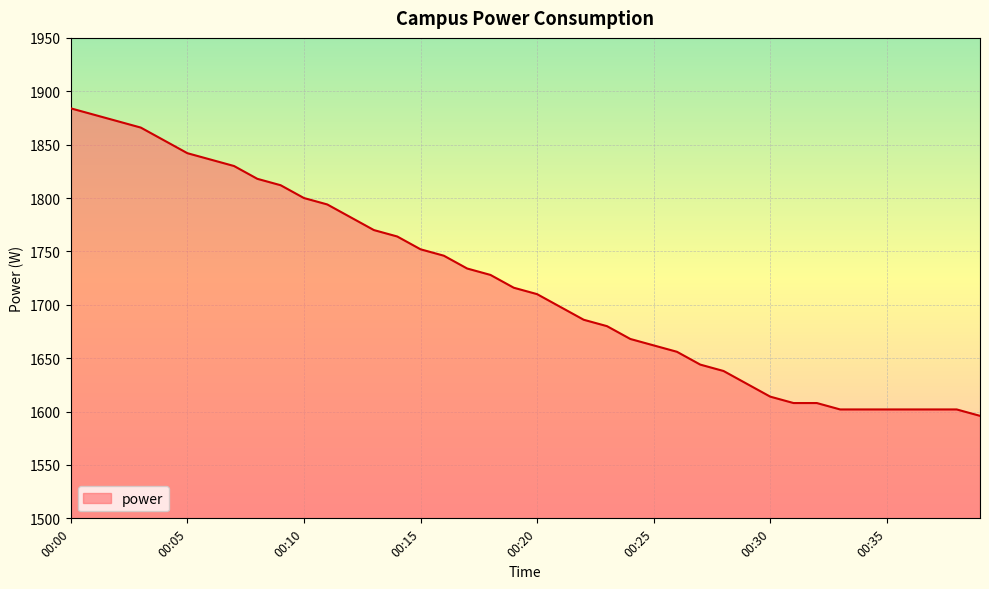

How many lines are shown in the chart?

1